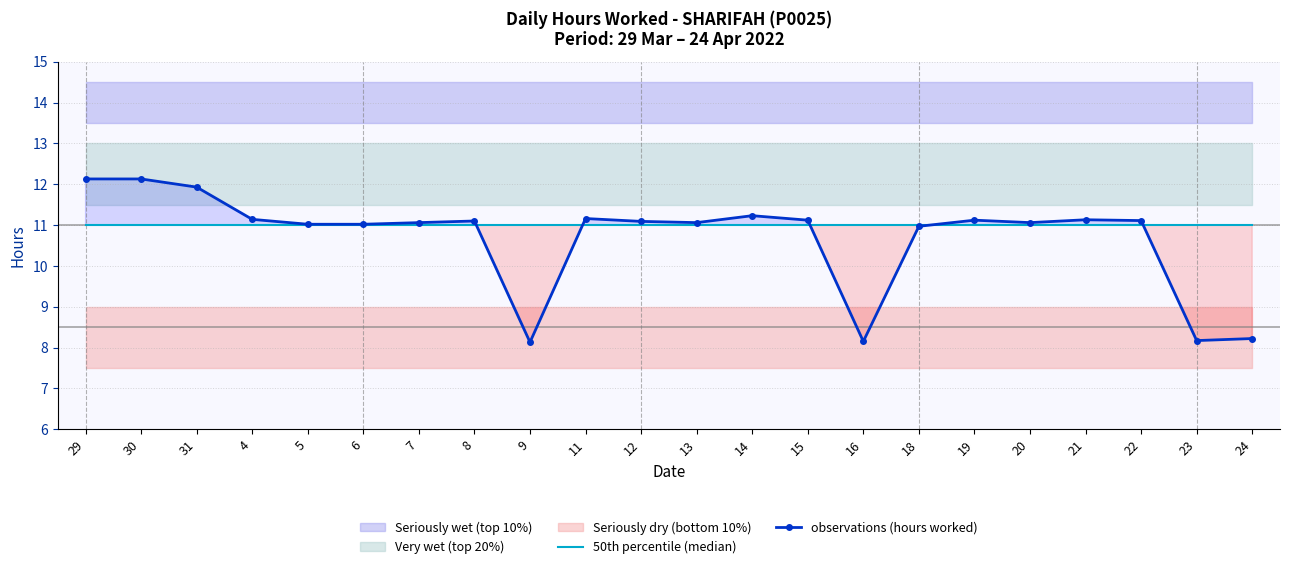

At 21, list the series in order from largest to smallest.

observations (hours worked), 50th percentile (median)